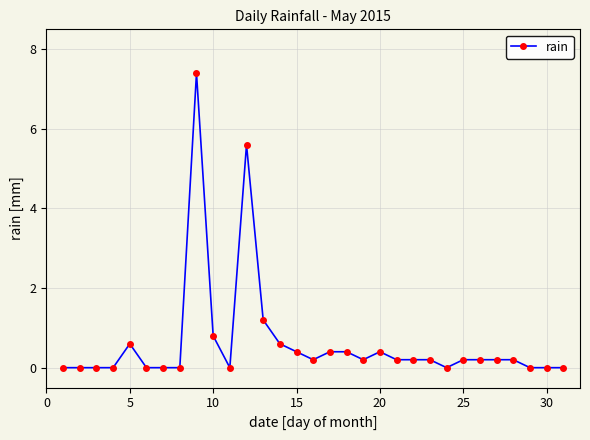

What is the difference between the second highest and minimum values?

5.6